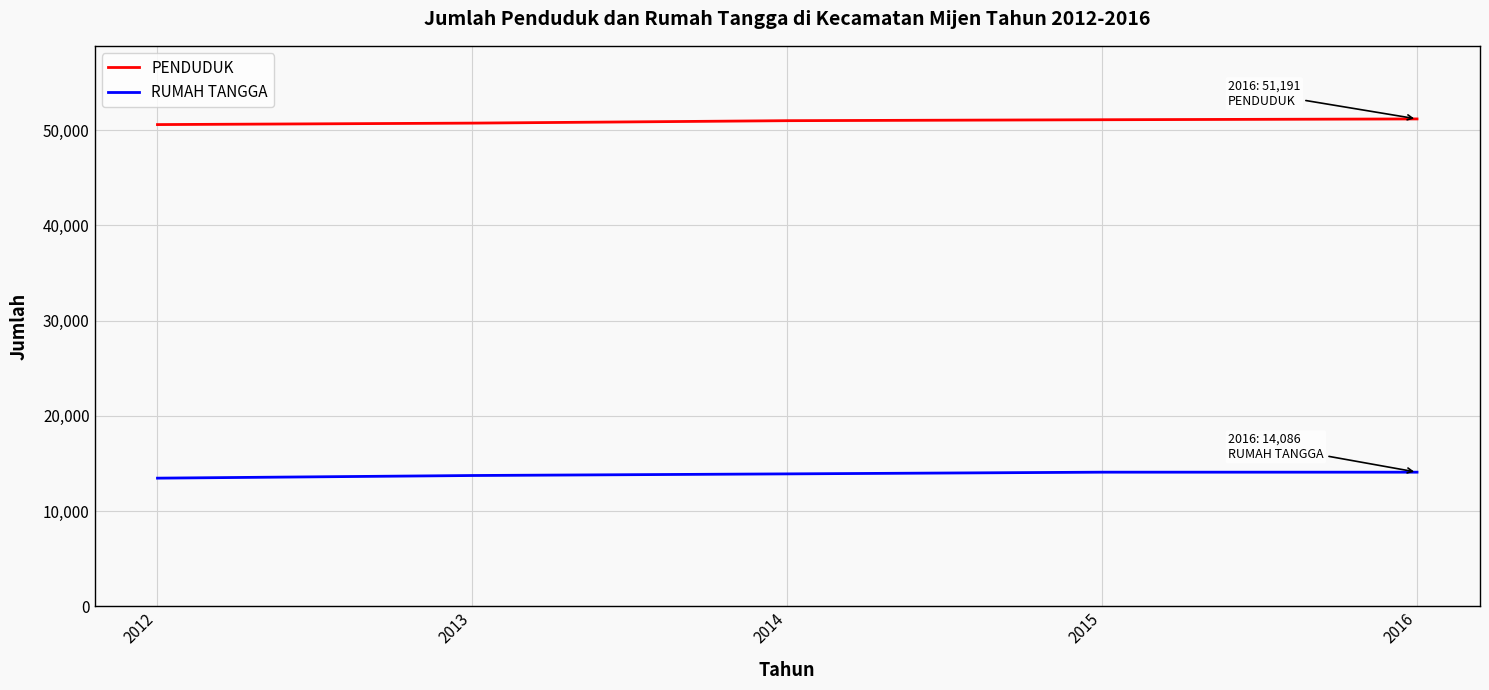

Which series has the largest total across all categories?

PENDUDUK